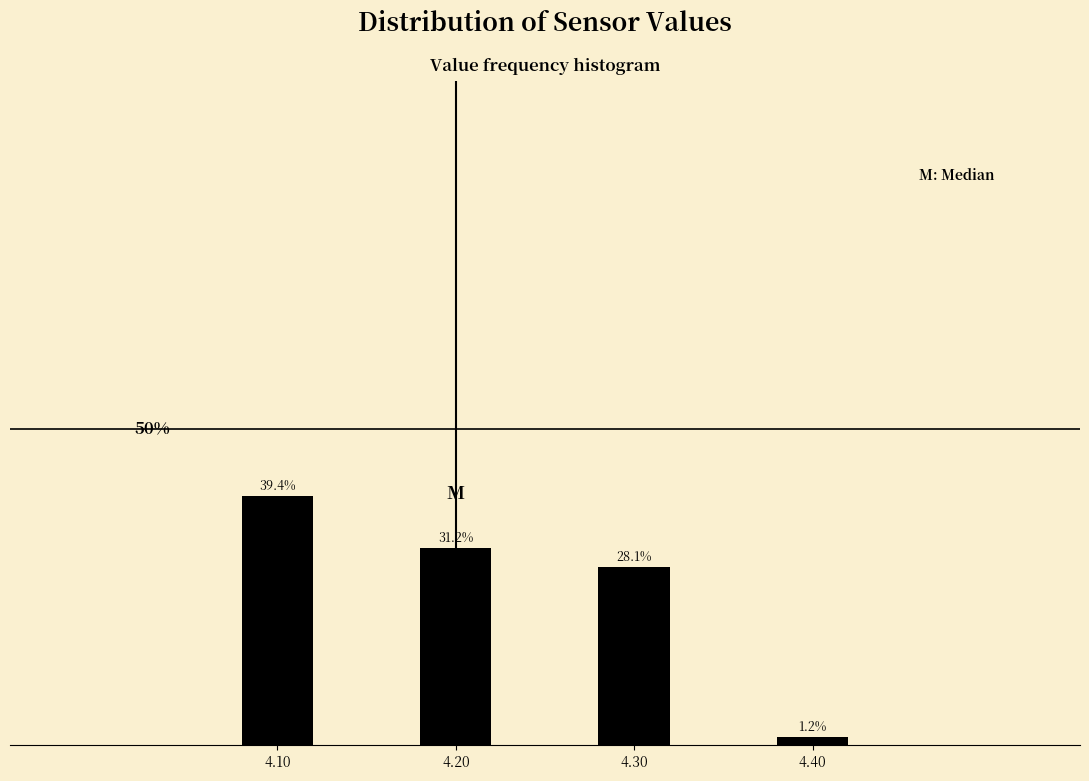

List the labels in order of value, largest first.

4.10, 4.20, 4.30, 4.40